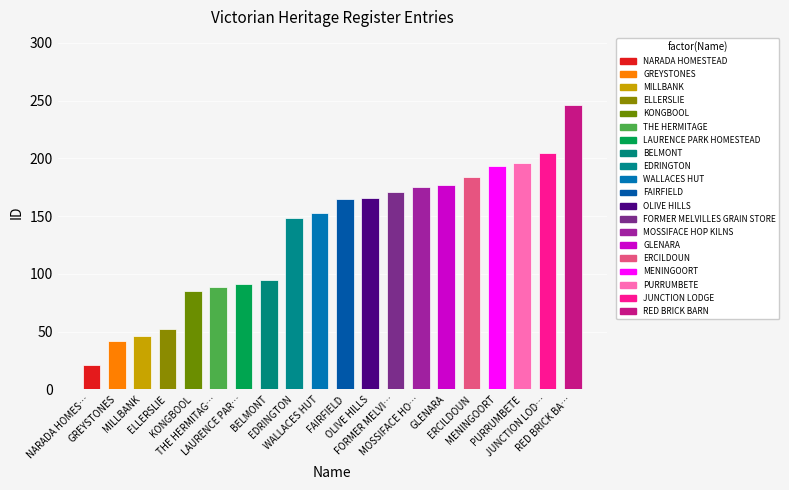

Are the bars grouped side by side (vs. stacked)?

No